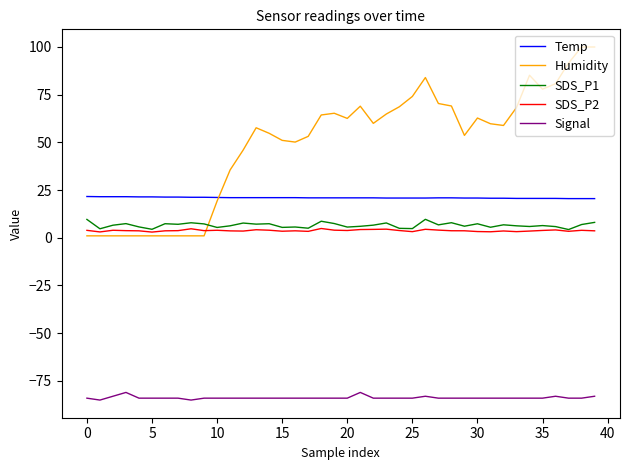

What is the lowest value of the SDS_P1 series?

4.3